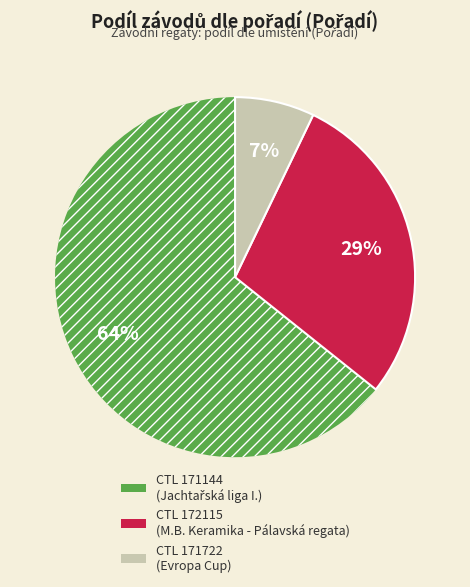

How many slices are in this pie chart?

3